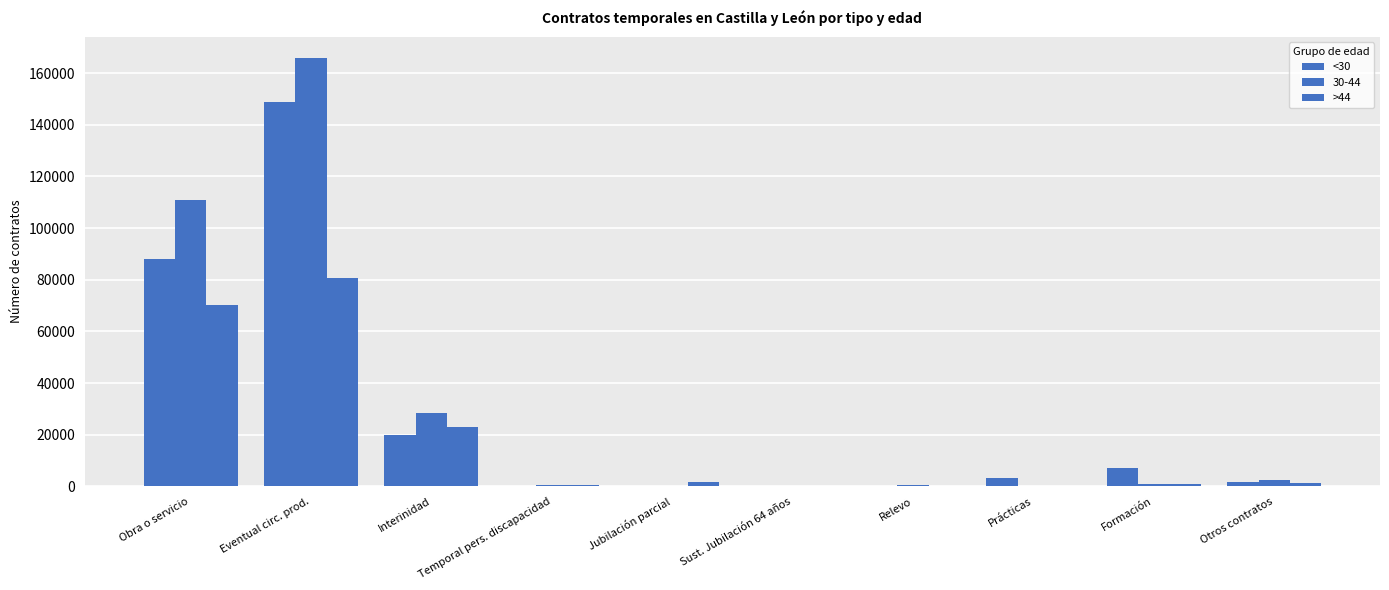

How many series are shown in this chart?

3